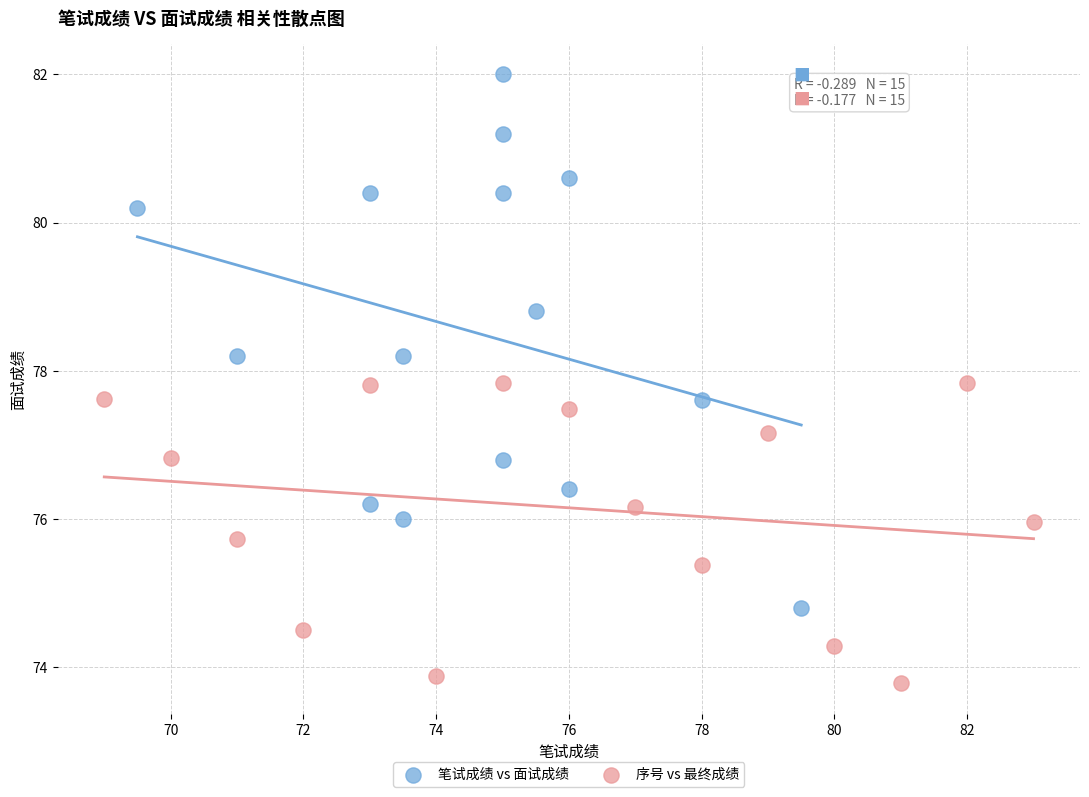

What are all the series names shown in the legend?

笔试成绩 vs 面试成绩, 序号 vs 最终成绩